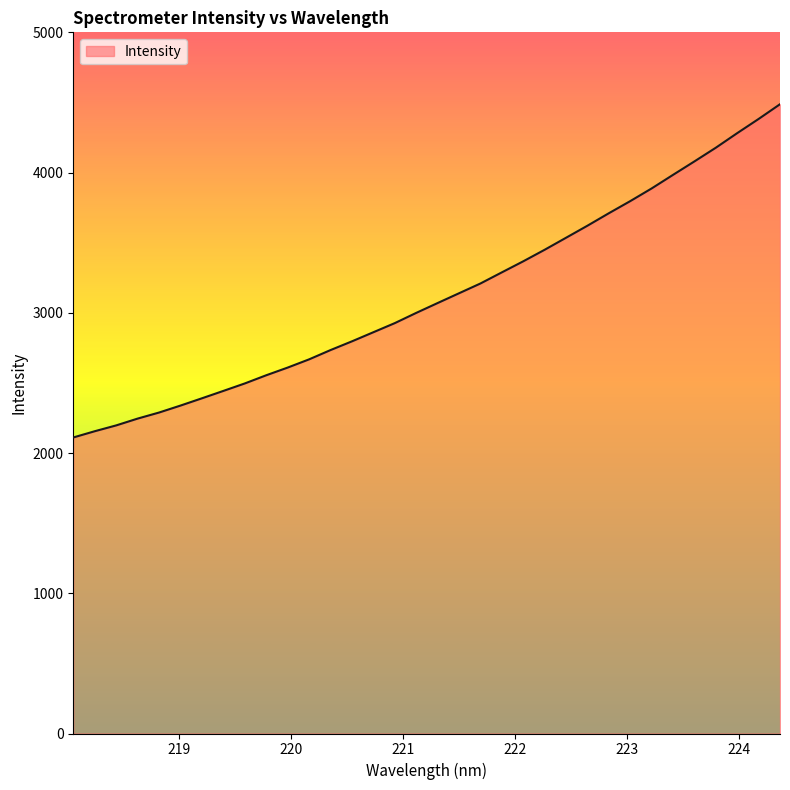

What is the greatest value displayed?

4487.3